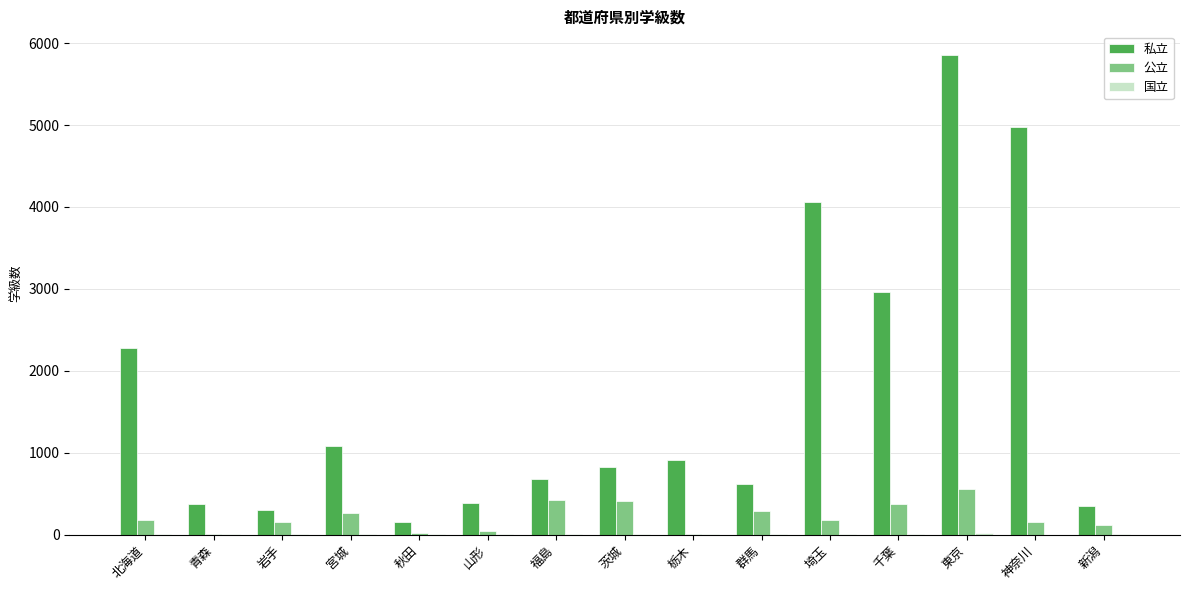

The value of 公立 at 福島 is 696. True or false?

False